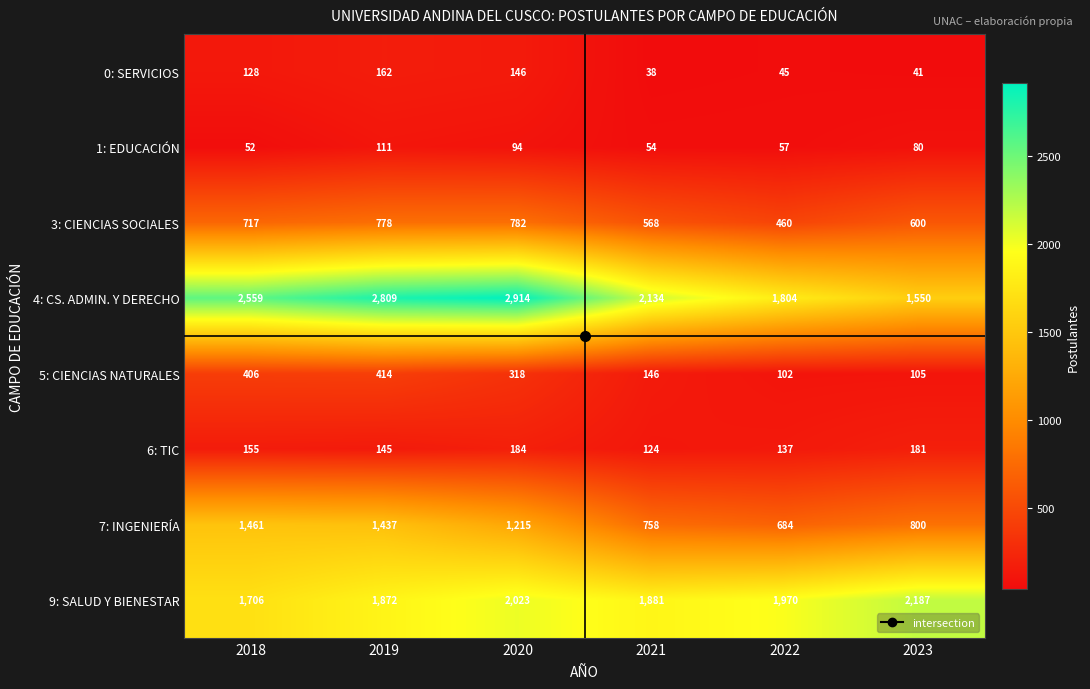

What value does the 1: EDUCACIÓN series have at 2023, to the nearest 10?

80